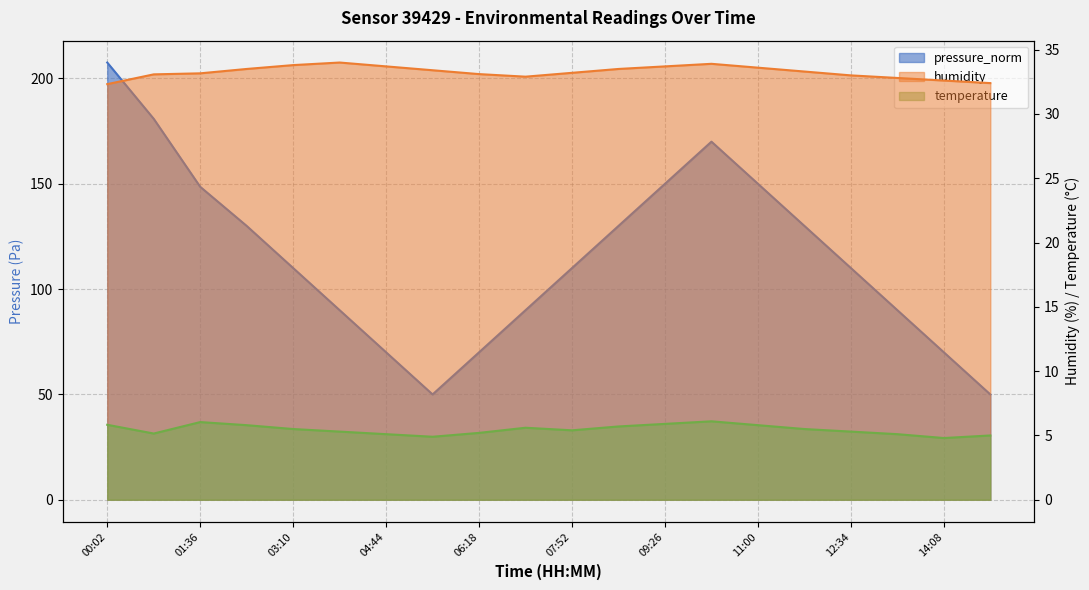

True or false: pressure_norm and humidity intersect in this chart.

False